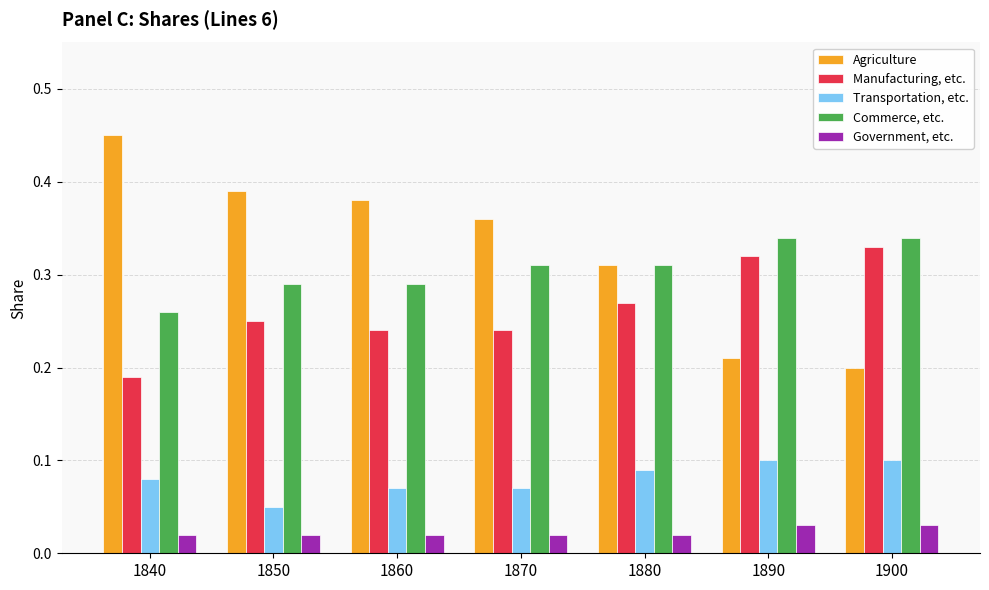

What is the total value across all series at 1860?

1.0